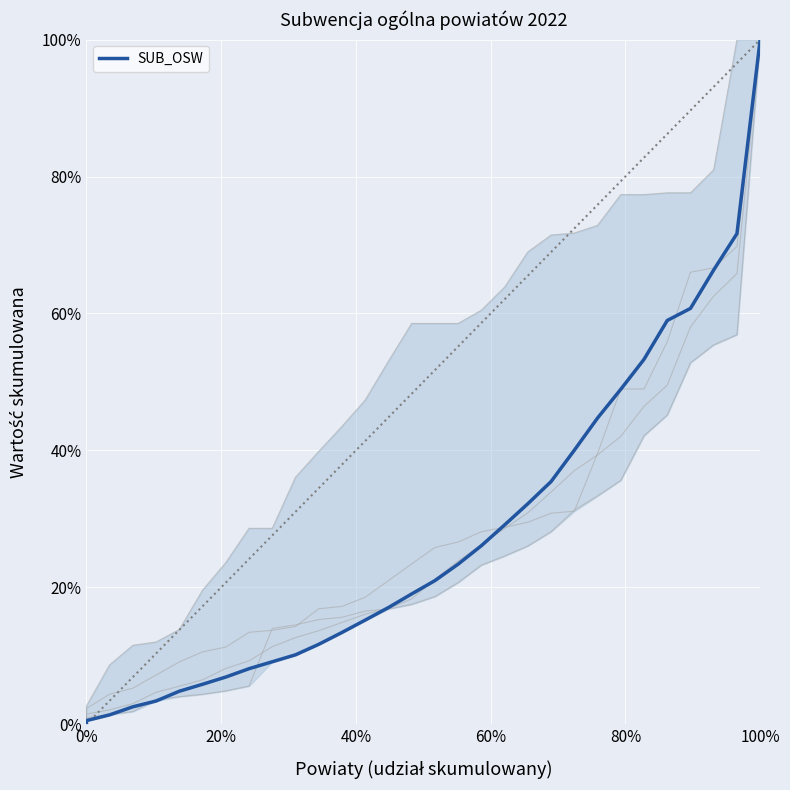

Reading left to right, transcribe all the data shown in this chart.

0.0	0.0	0.0	0.0	0.0	0.0	0.1	0.1	0.1	0.1	0.1	0.1	0.1	0.2	0.2	0.2	0.2	0.2	0.3	0.3	0.3	0.4	0.4	0.4	0.5	0.5	0.6	0.6	0.7	0.7	1.0